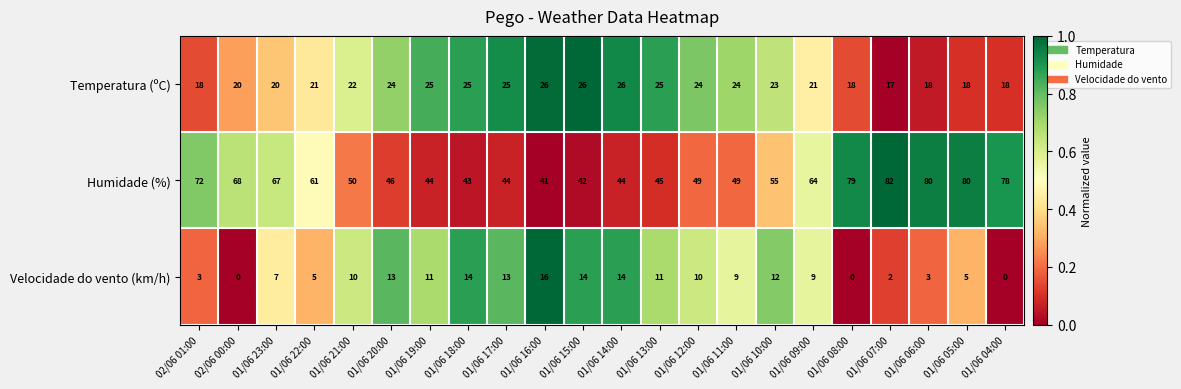

Which series has the widest spread of values?

Humidade (%)